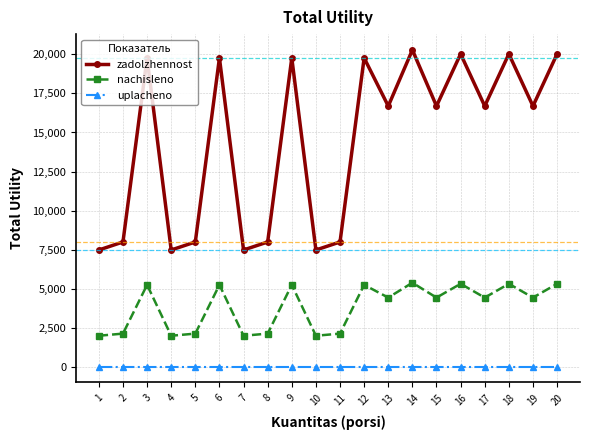

True or false: uplacheno and zadolzhennost cross at least once.

False